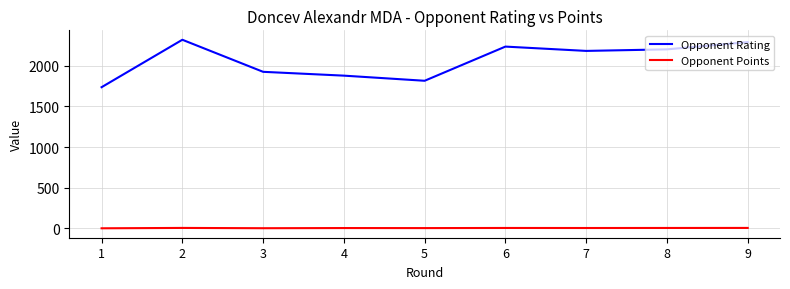

Which series changed the most between 1 and 7?

Opponent Rating